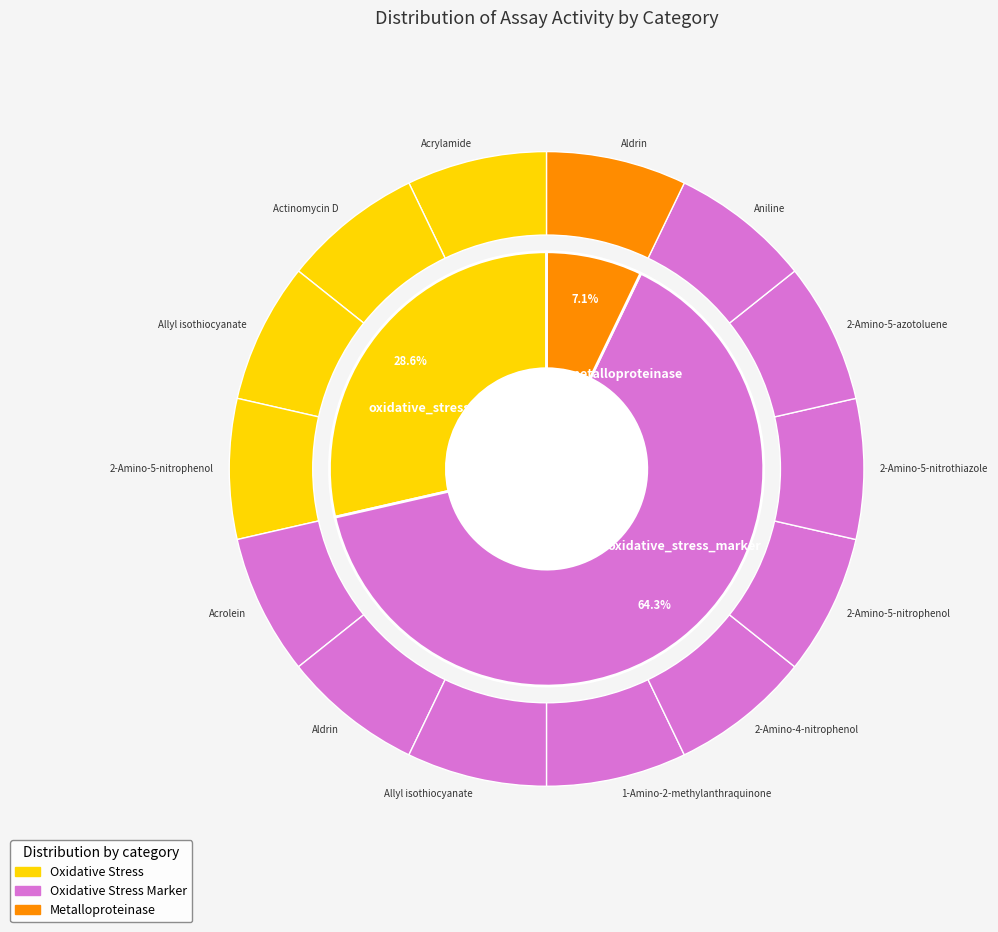

Is 2-Amino-5-nitrophenol the majority of the pie?

No